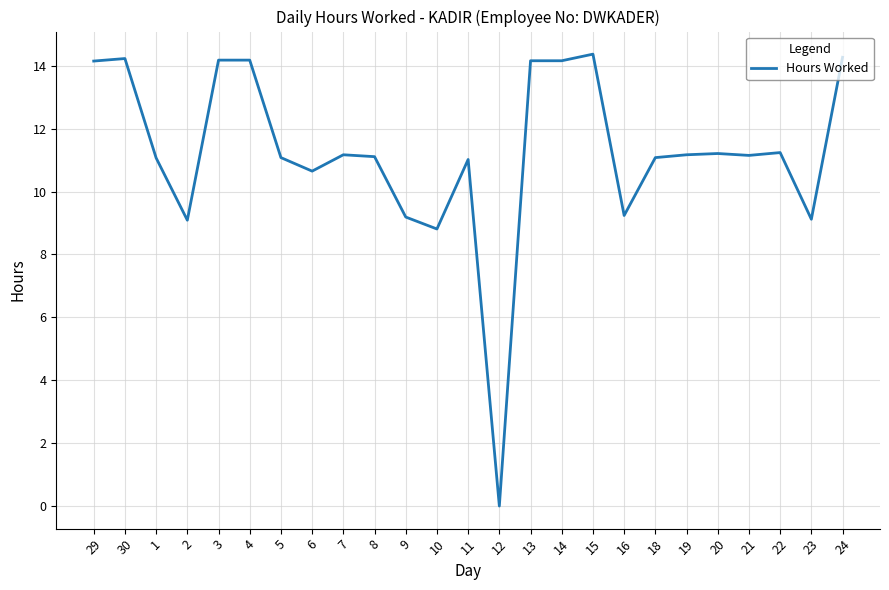

How many positive values are there?

24